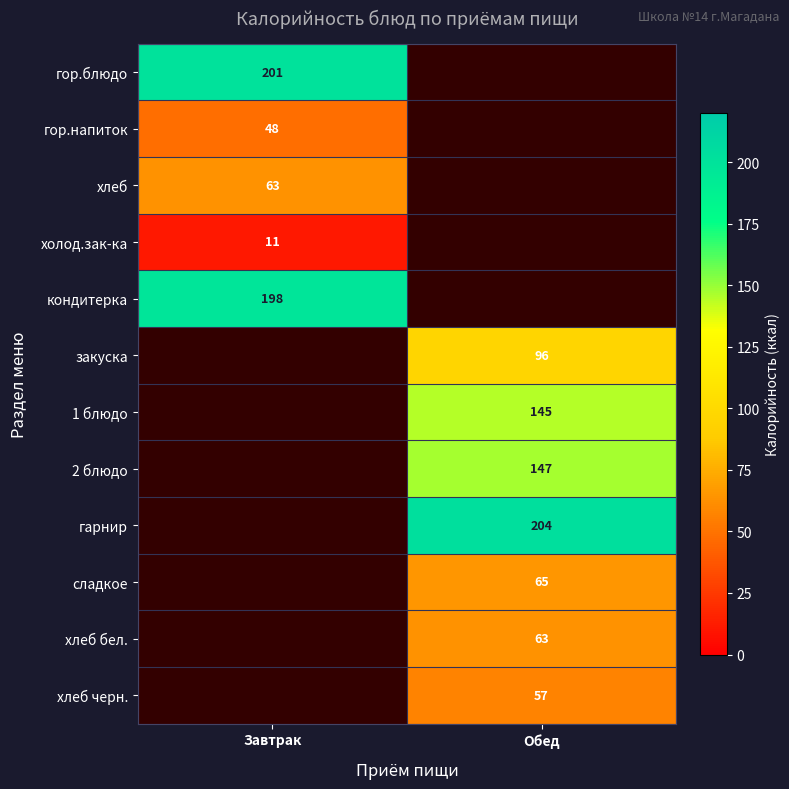

The закуска series shows 143 at Обед. True or false?

False